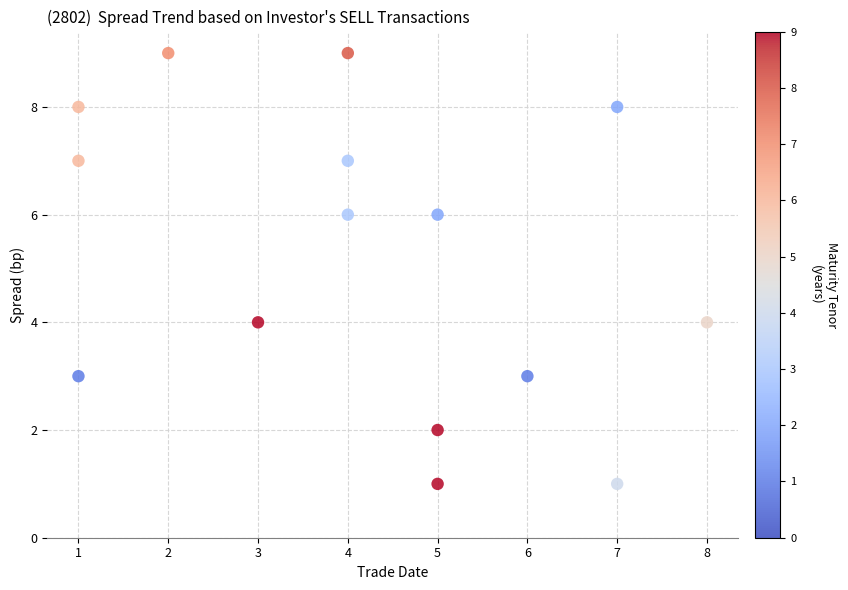

What is the range of X values (max minus min)?

7